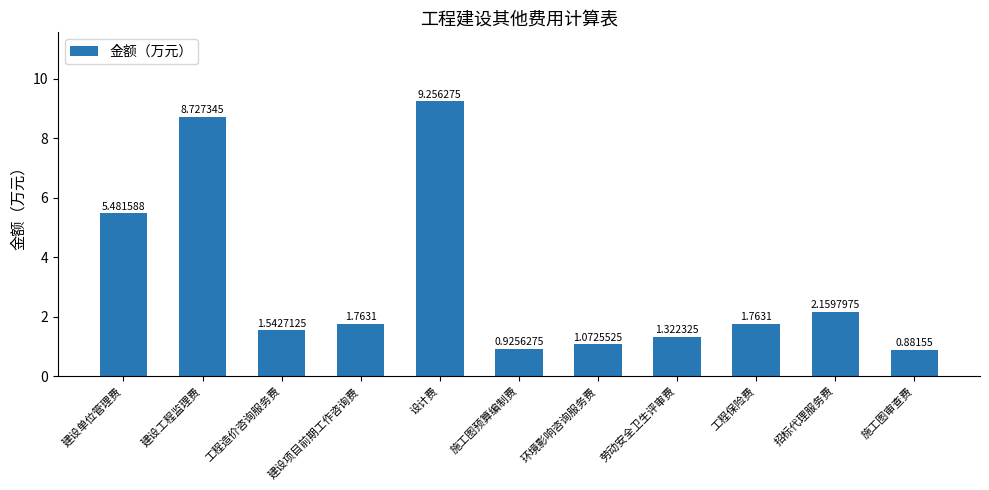

Between 建设单位管理费 and 设计费, which is larger?

设计费